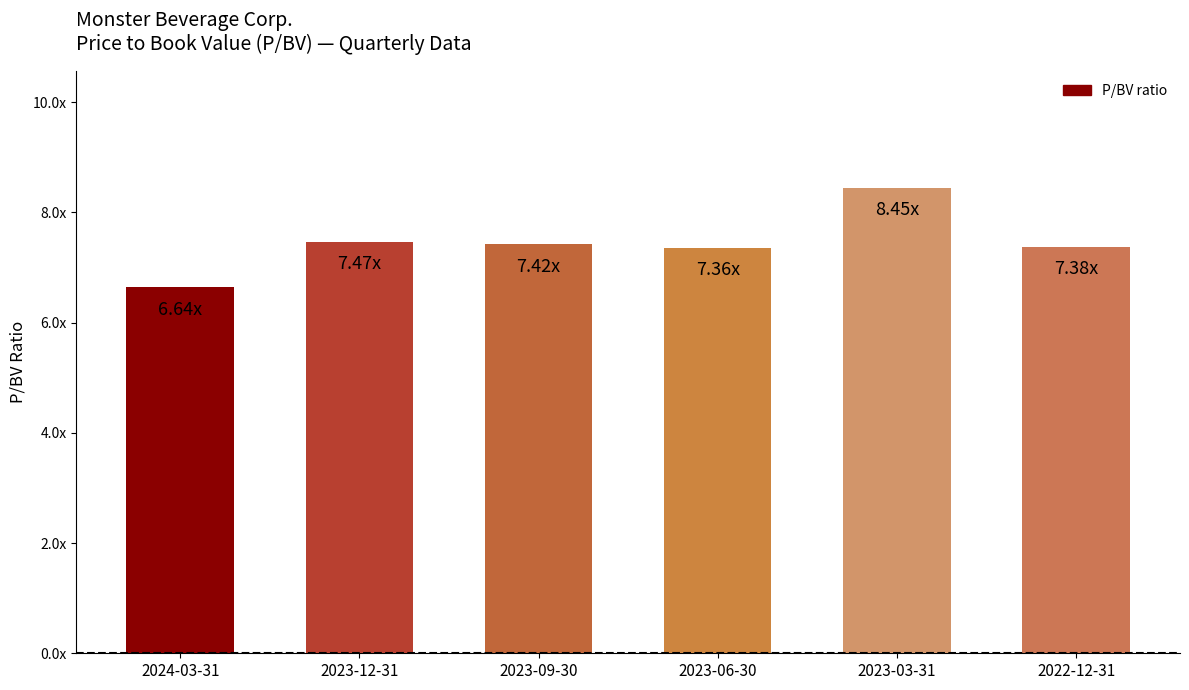

What is the value of the 3rd bar from the left?

7.4